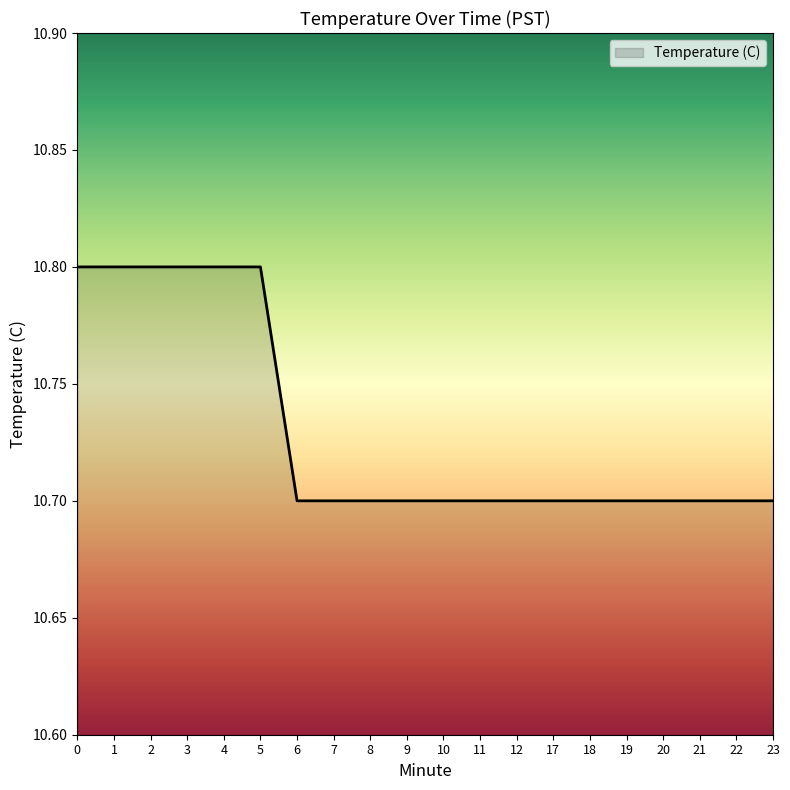

Which has a higher value, 5 or 18?

5